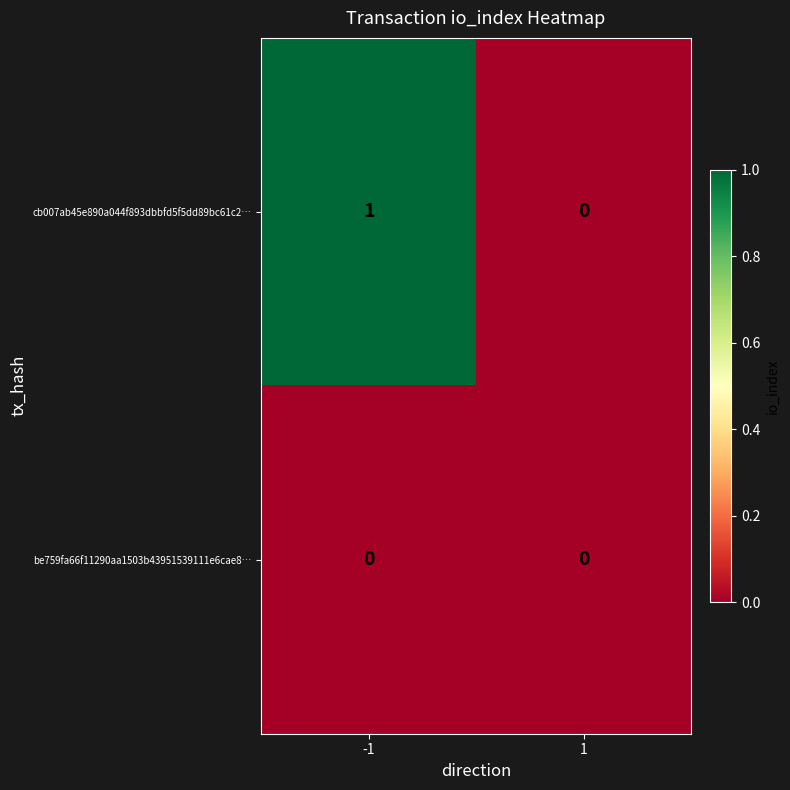

Which series changed the most between -1 and 1?

cb007ab45e890a044f893dbbfd5f5dd89bc61c2…